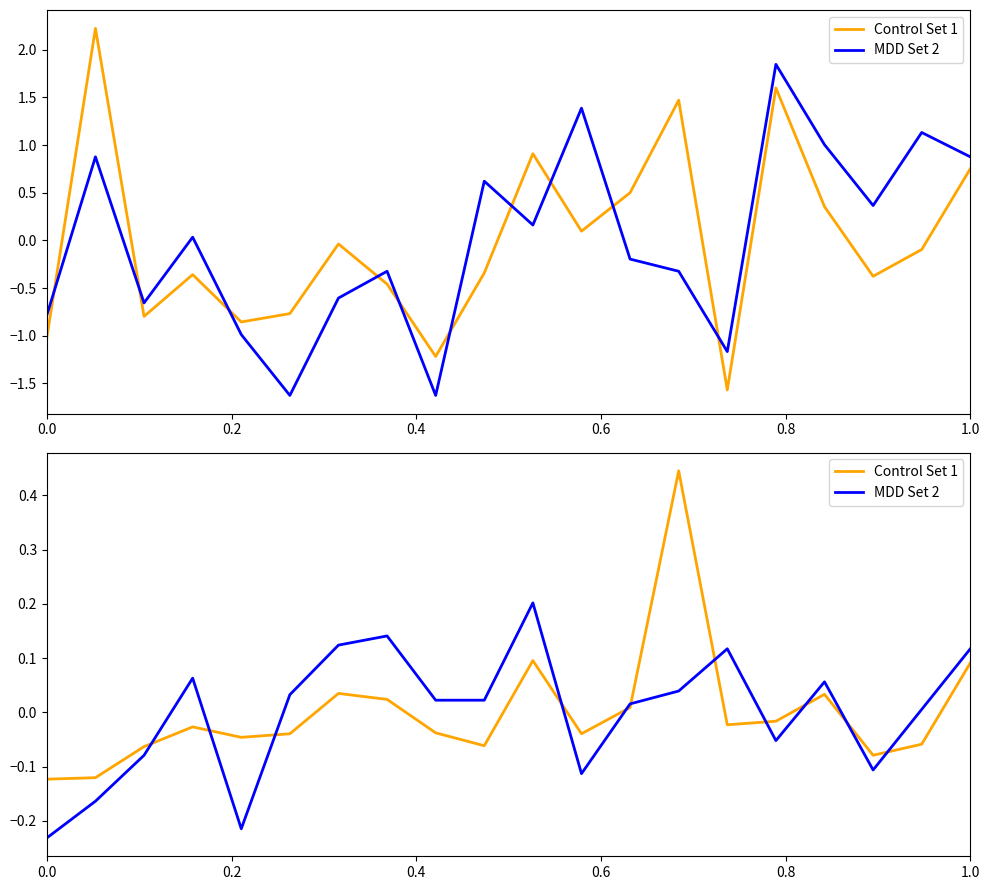

In Control Set 1, how many points are lower than both neighbors (excluding endpoints)?

5